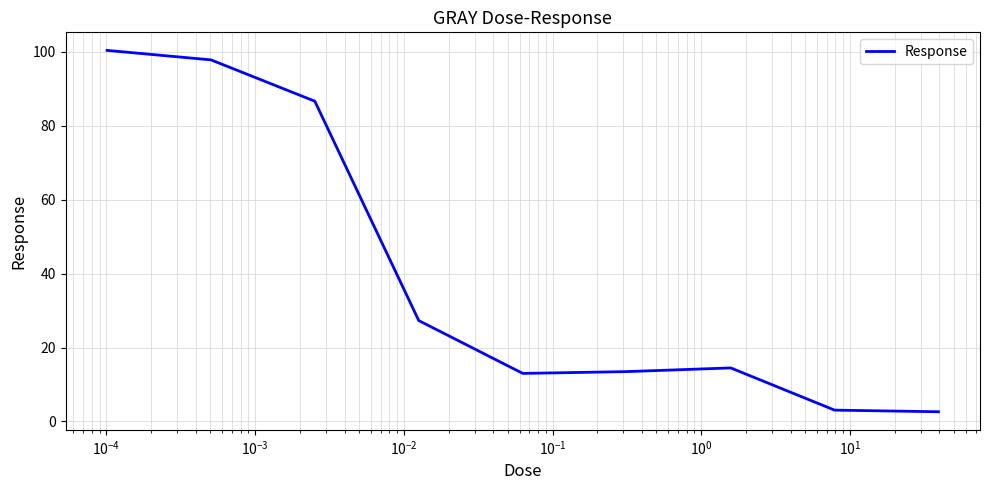

What is the maximum value shown in the chart?

100.3